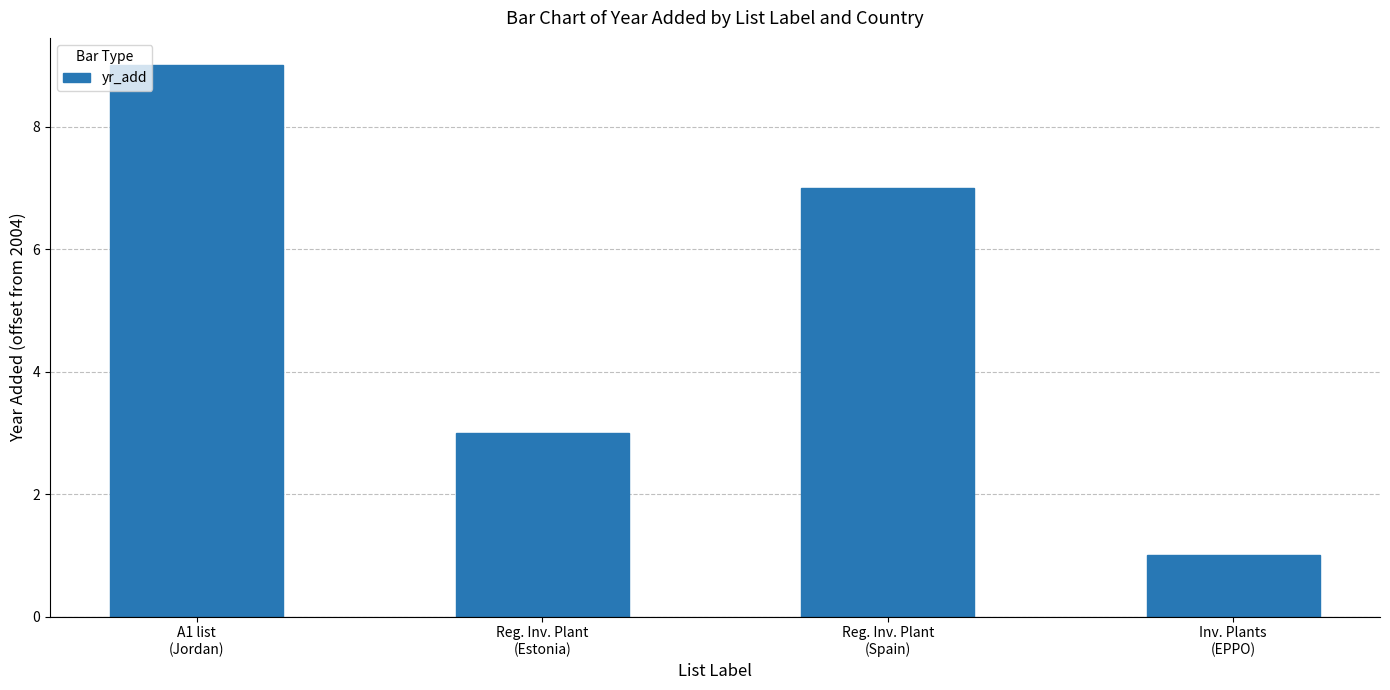

Which label corresponds to the smallest value in the chart?

Inv. Plants
(EPPO)